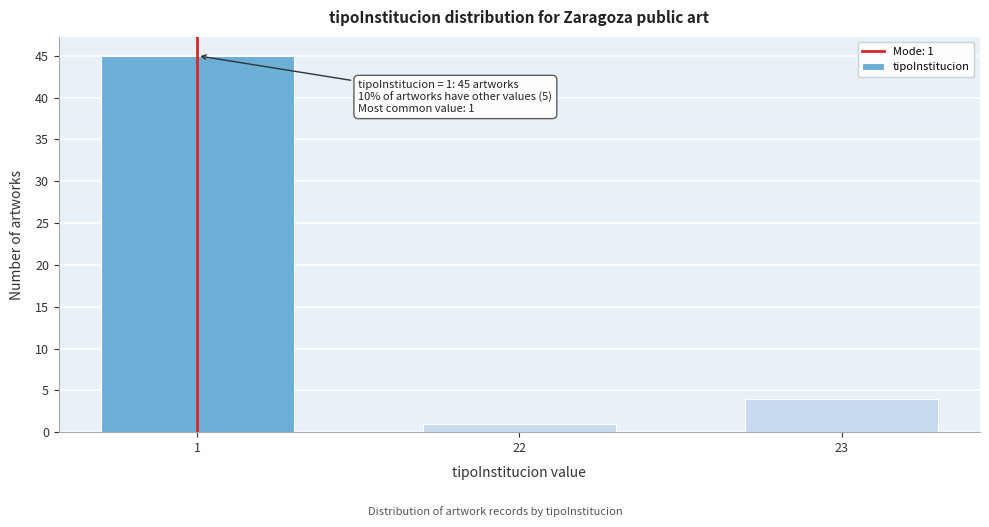

Reading right to left, what are all the values shown in this chart?

23=4	22=1	1=45